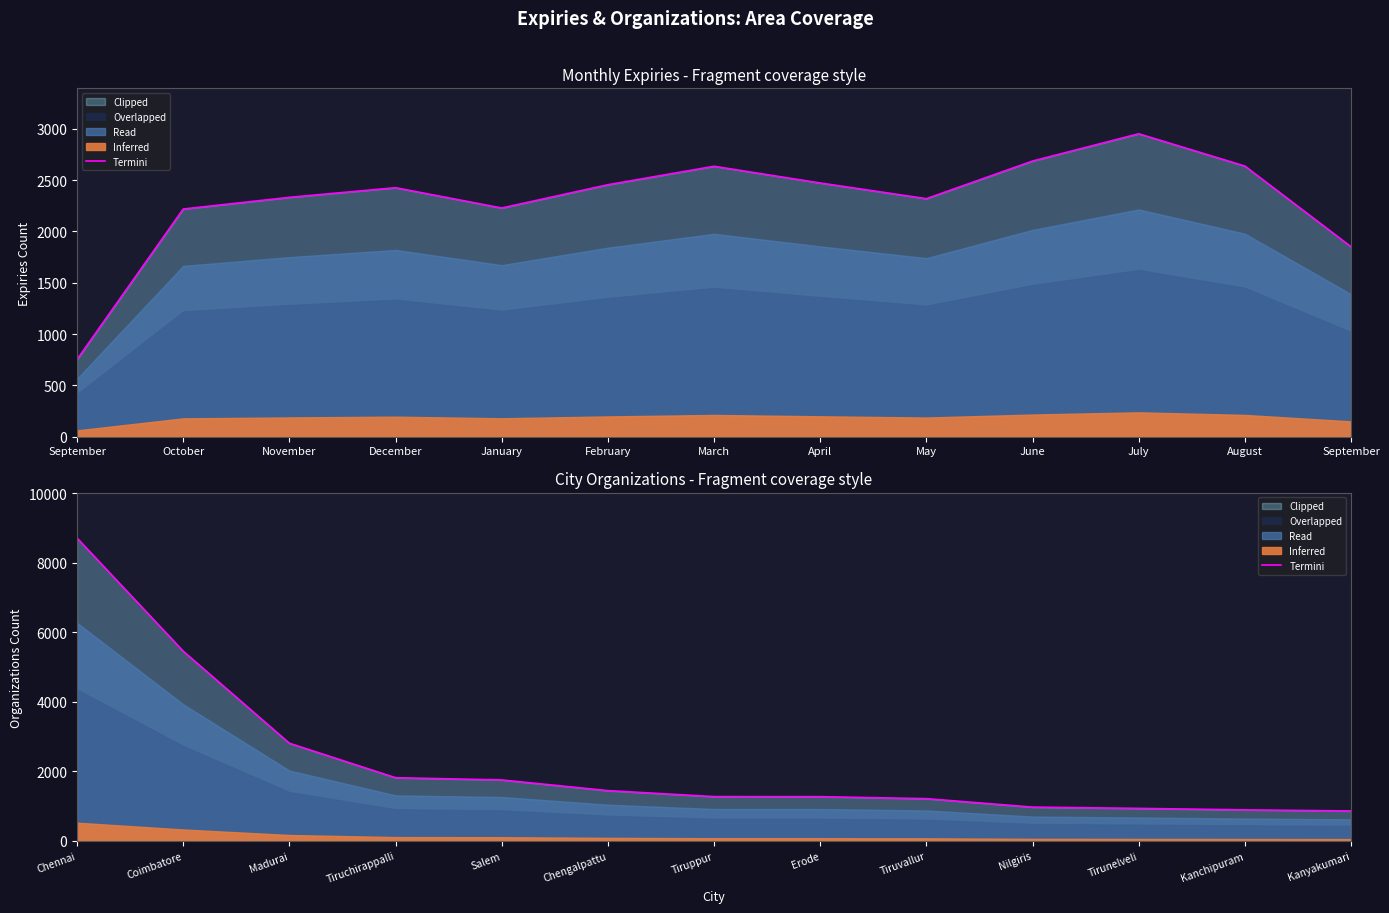

What is the minimum value shown in the chart?

860